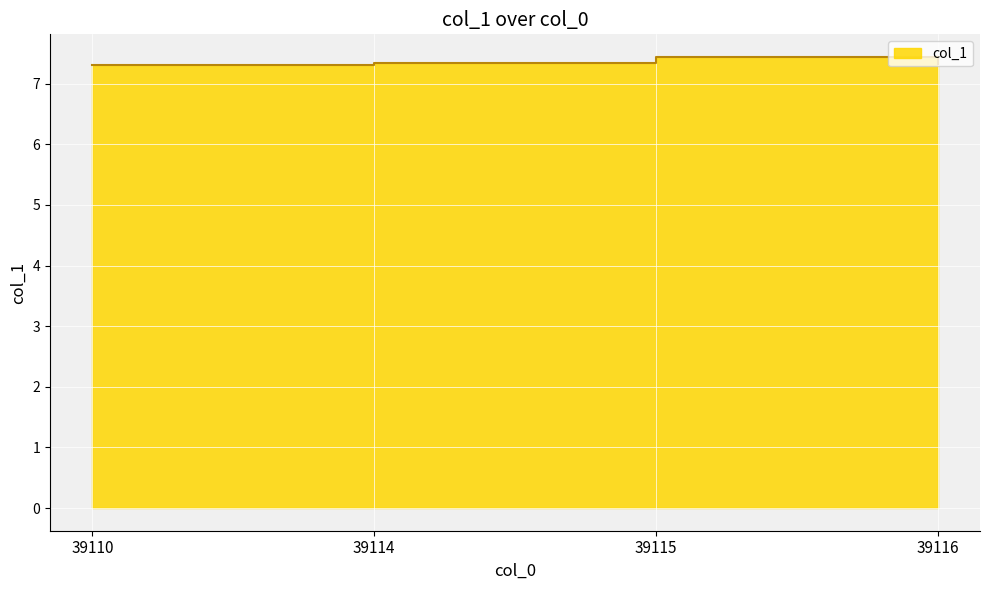

Reading left to right, transcribe all the data shown in this chart.

39110=7.3	39114=7.3	39115=7.4	39116=7.3